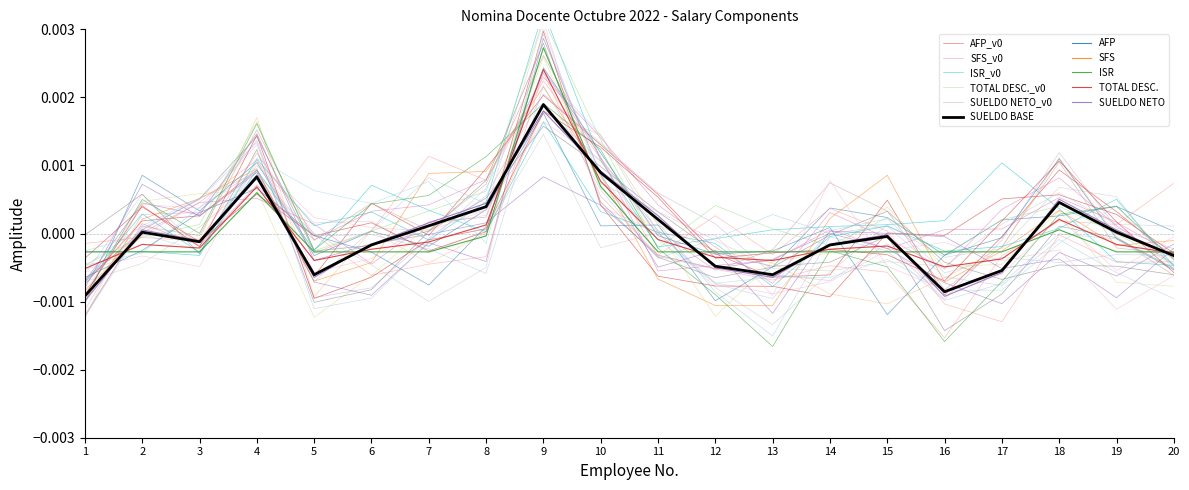

How many categories are shown in the chart?

20